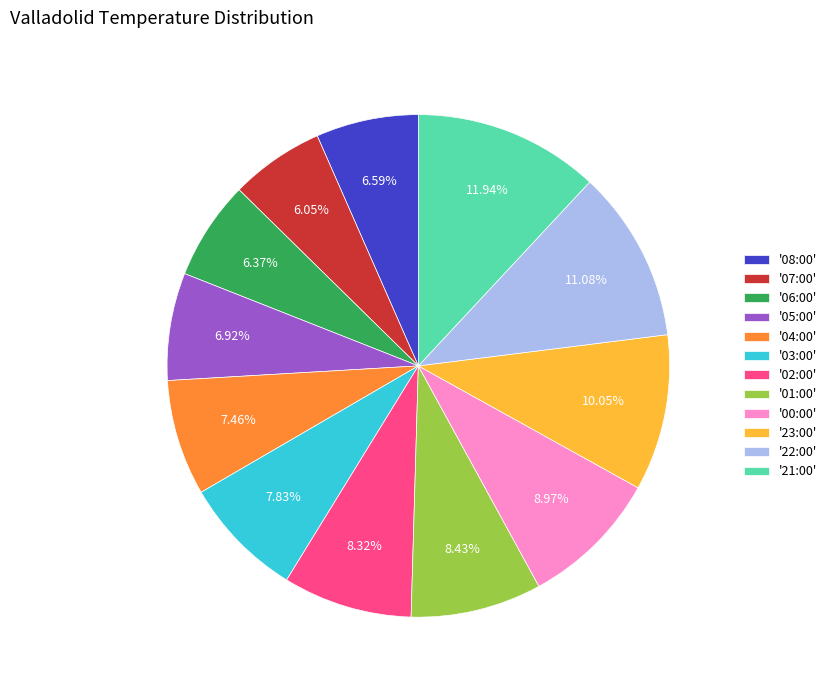

Approximately how many times larger is the value at '05:00' compared to '22:00'?

0.6